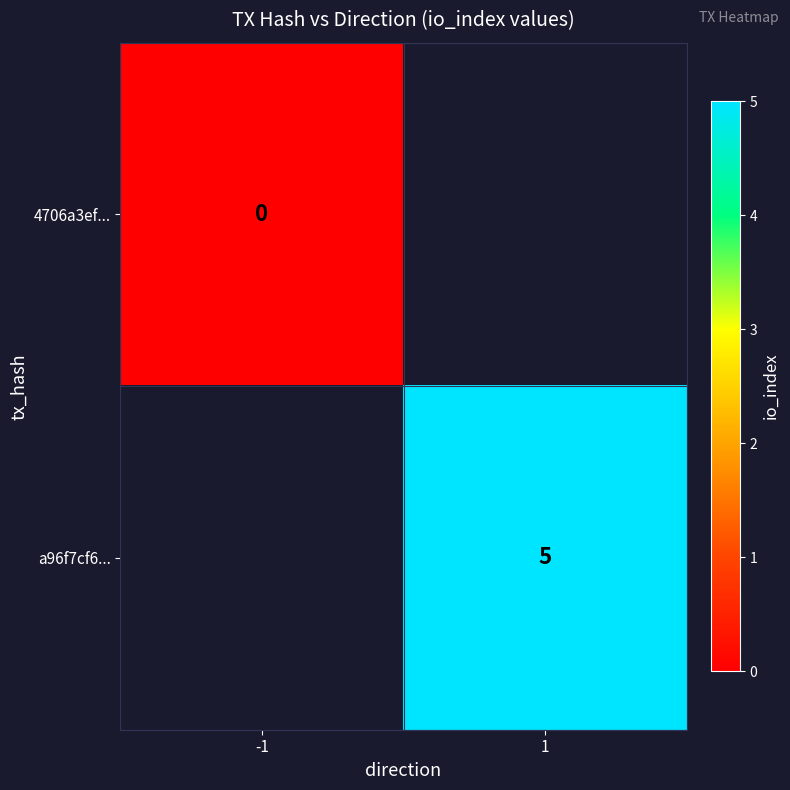

Is it true that a96f7cf6... equals 7 at 1?

False